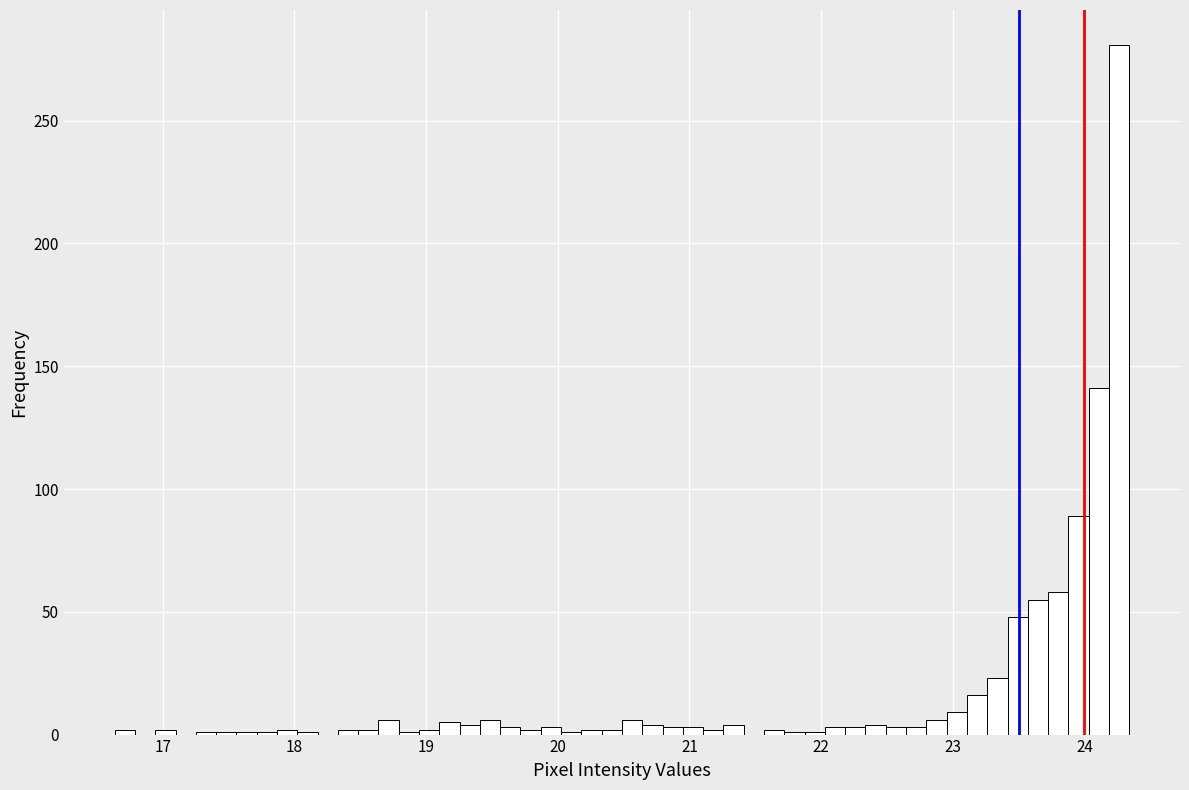

Around what value on the x-axis is the tallest bar? Give the approximate position of its centre, as read against the axis.

24.3